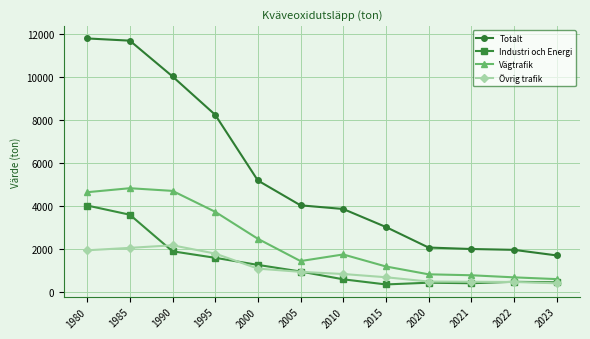

At how many categories does at least one series exceed 2727?

8